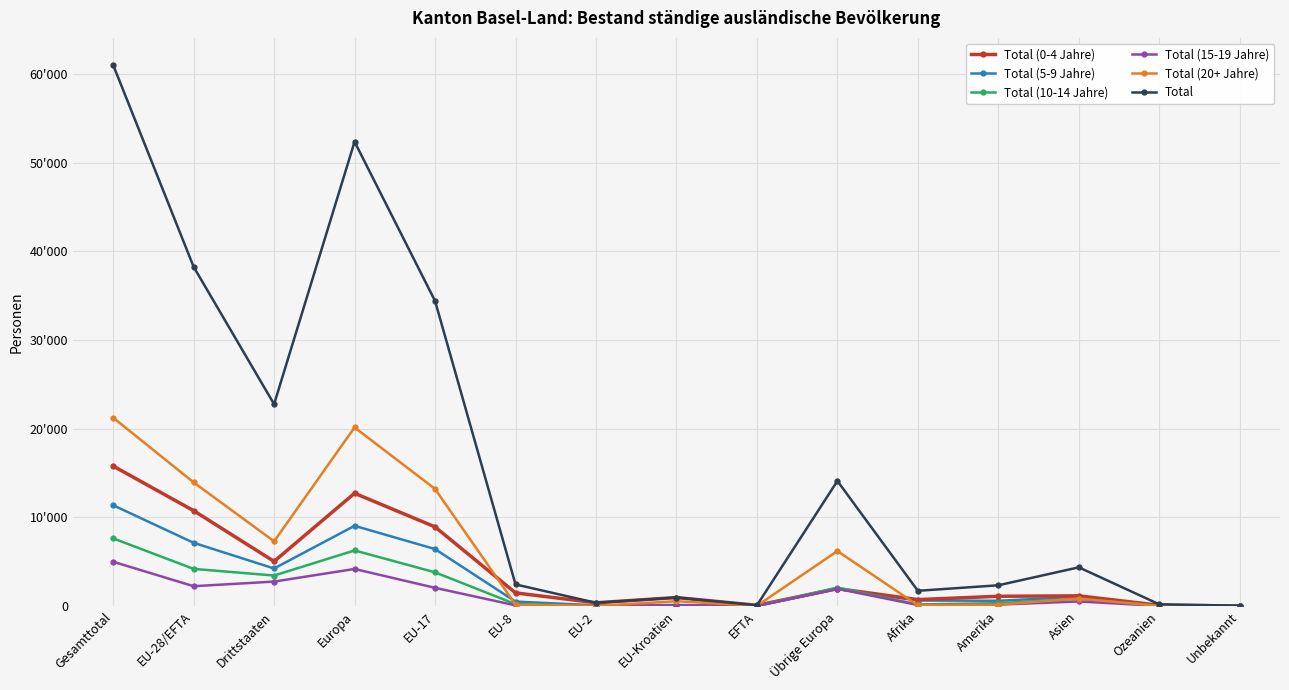

At which label is Total (10-14 Jahre) closest to 3819?

EU-17